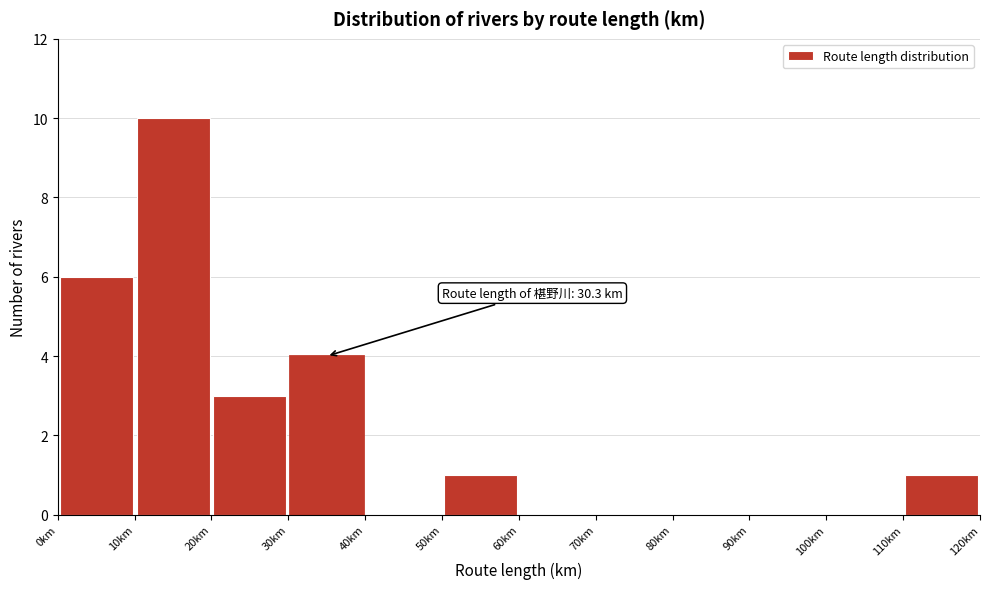

Which range on the x-axis has the tallest bar?

10 to 20